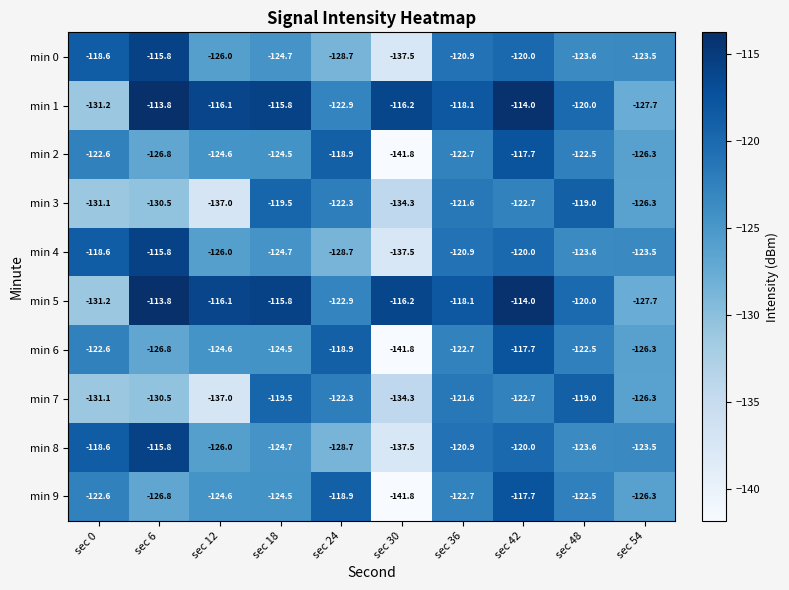

List the labels in order of min 5 value, largest first.

sec 6, sec 42, sec 18, sec 12, sec 30, sec 36, sec 48, sec 24, sec 54, sec 0